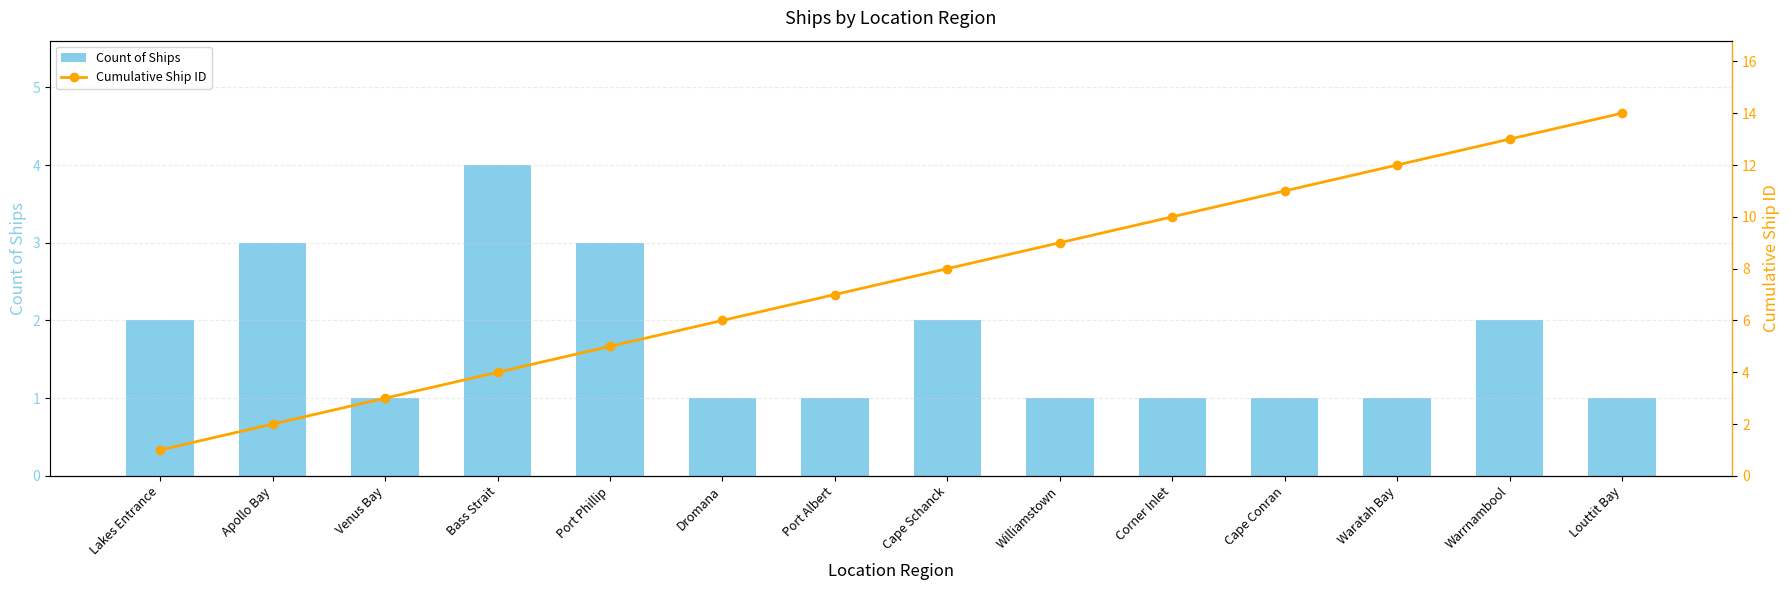

How many values in the Cumulative Ship ID series exceed 8?

6